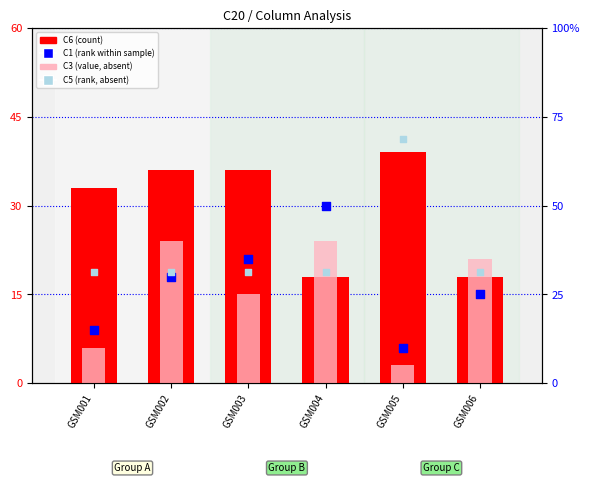

Which series has the widest spread of Y values?

C5 (rank, absent)